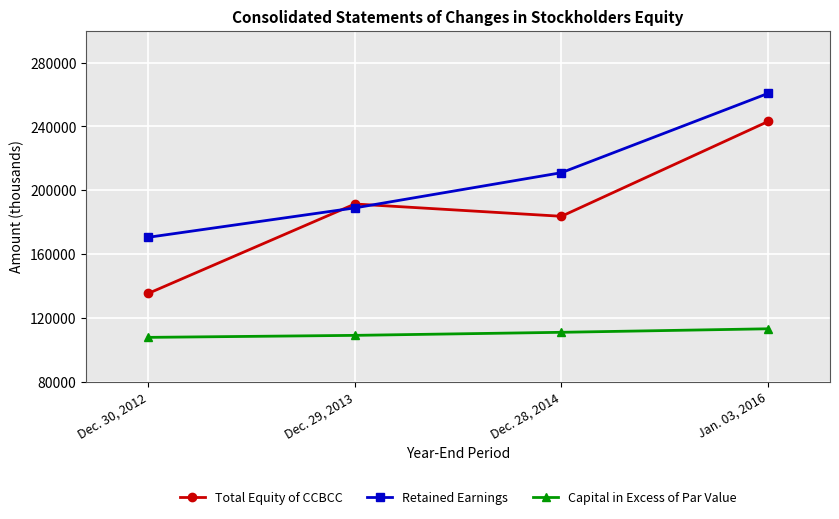

Which series ends up on top after the final intersection of Retained Earnings and Total Equity of CCBCC?

Retained Earnings